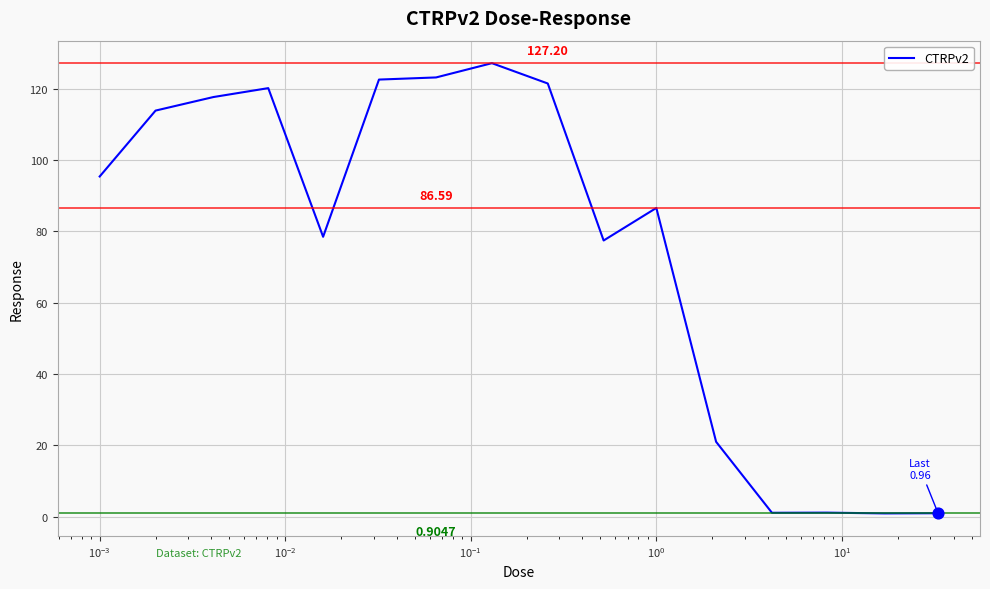

Does the chart have visible grid lines?

Yes